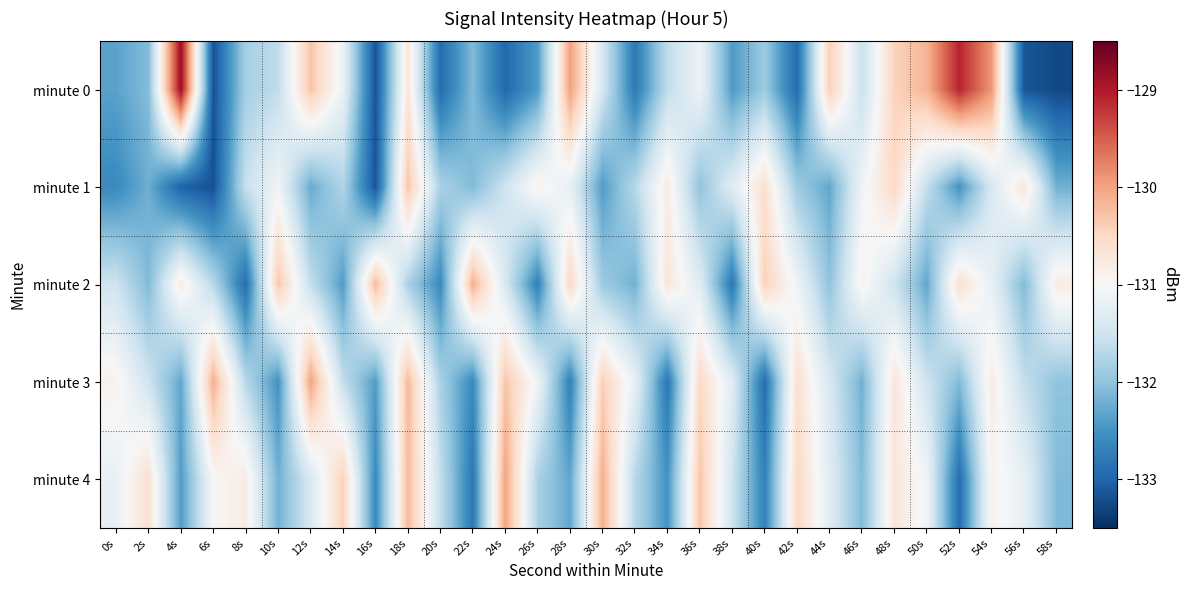

What is the spread (max minus min) of values at 36s?

1.7